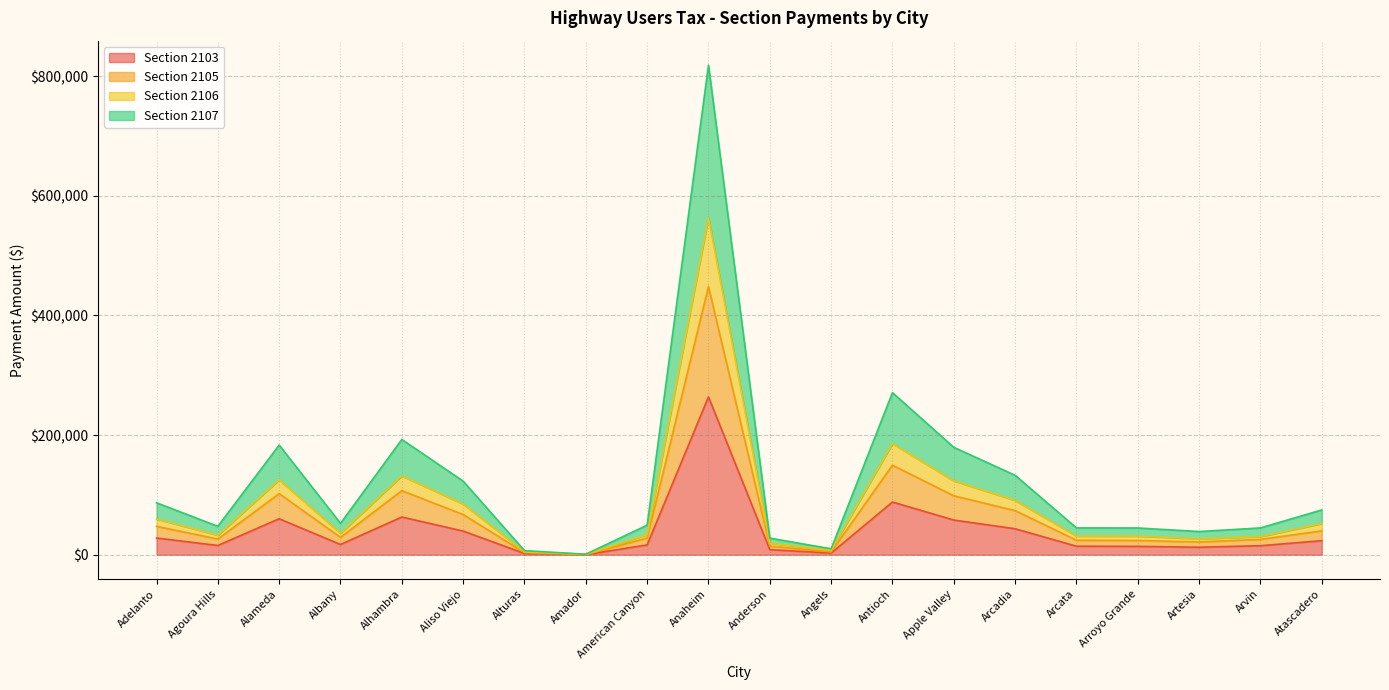

True or false: Section 2105 and Section 2106 cross at least once.

False